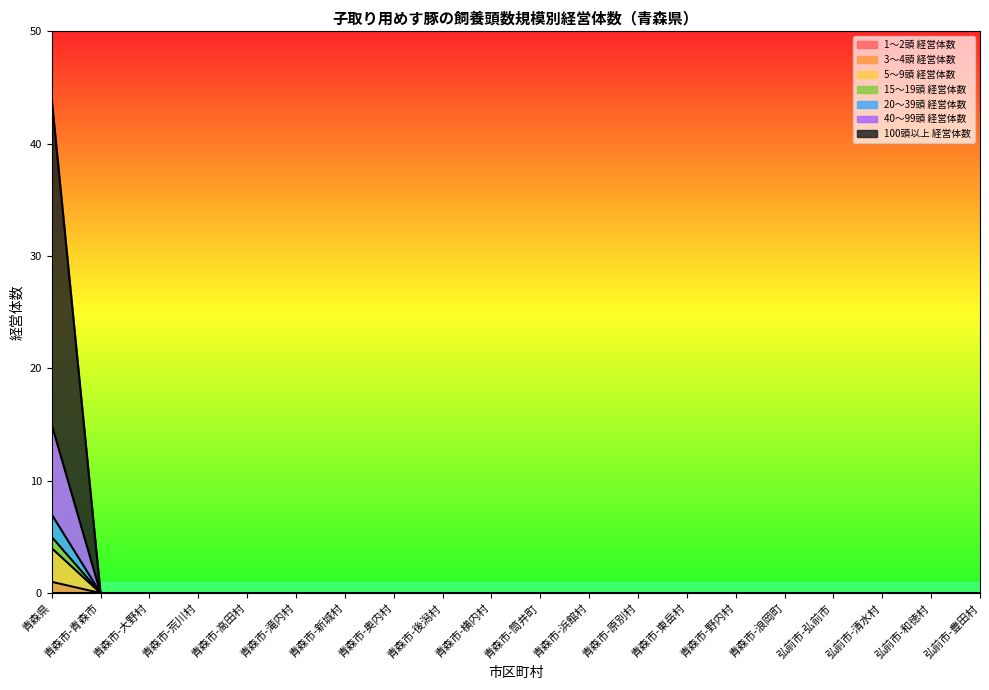

True or false: 20～39頭 経営体数 and 3～4頭 経営体数 cross at least once.

False